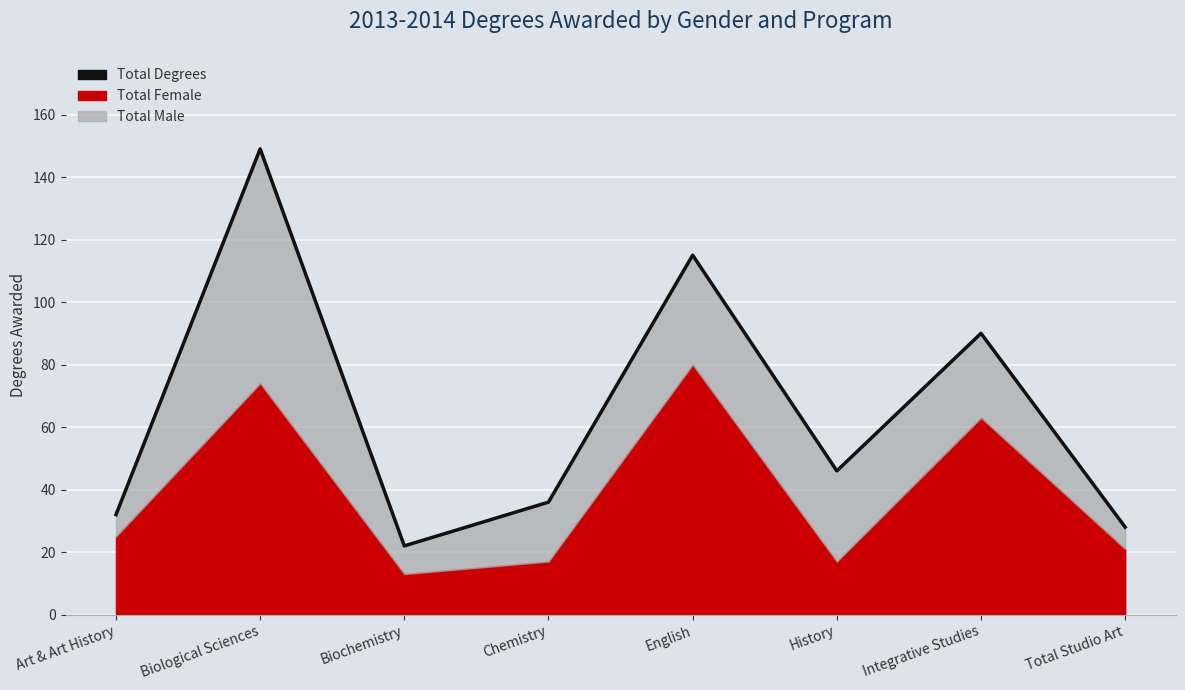

The value at English is 115. True or false?

True